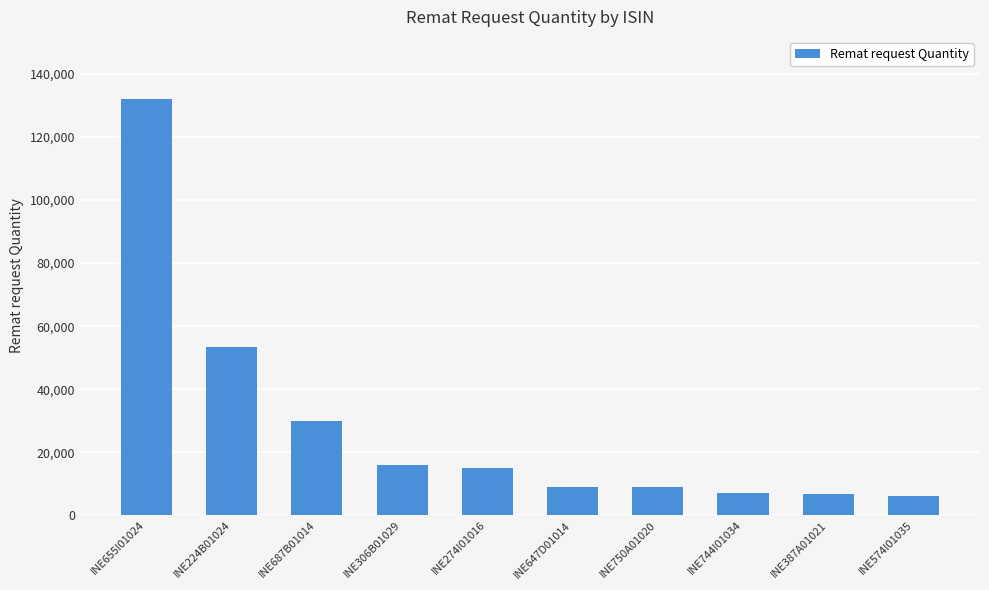

What is the maximum value shown in the chart?

132000